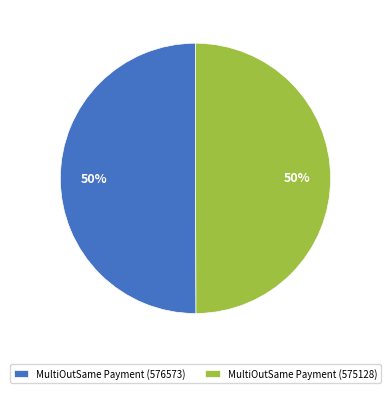

Combined, do MultiOutSame Payment (576573) and MultiOutSame Payment (575128) account for over 50%?

Yes